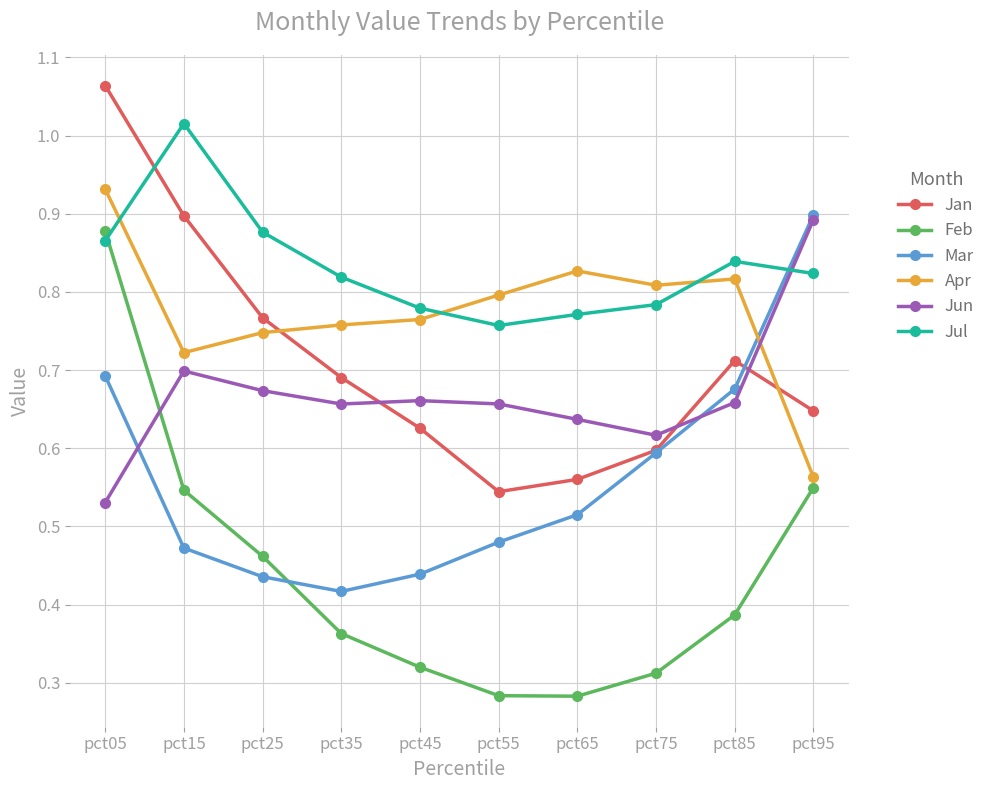

True or false: Jun and Jan intersect in this chart.

True